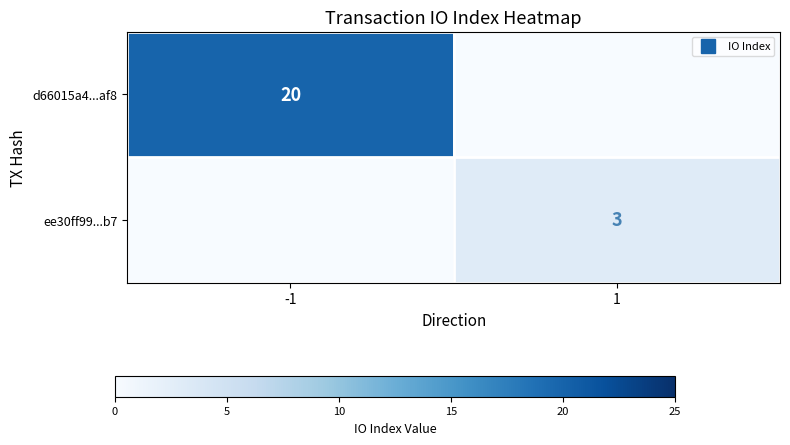

Count the number of data series in this chart.

2